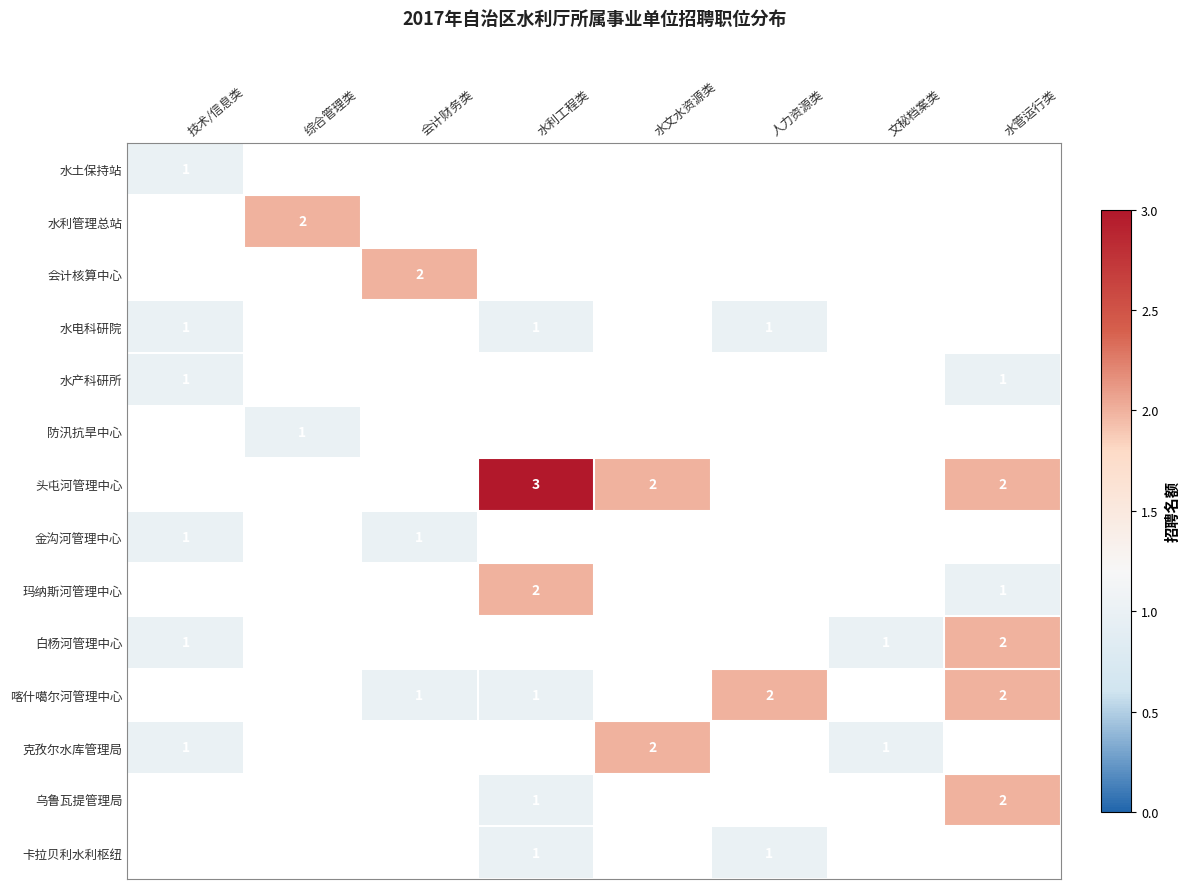

What is the sum of the 白杨河管理中心 values at 文秘档案类 and 水管运行类?

3